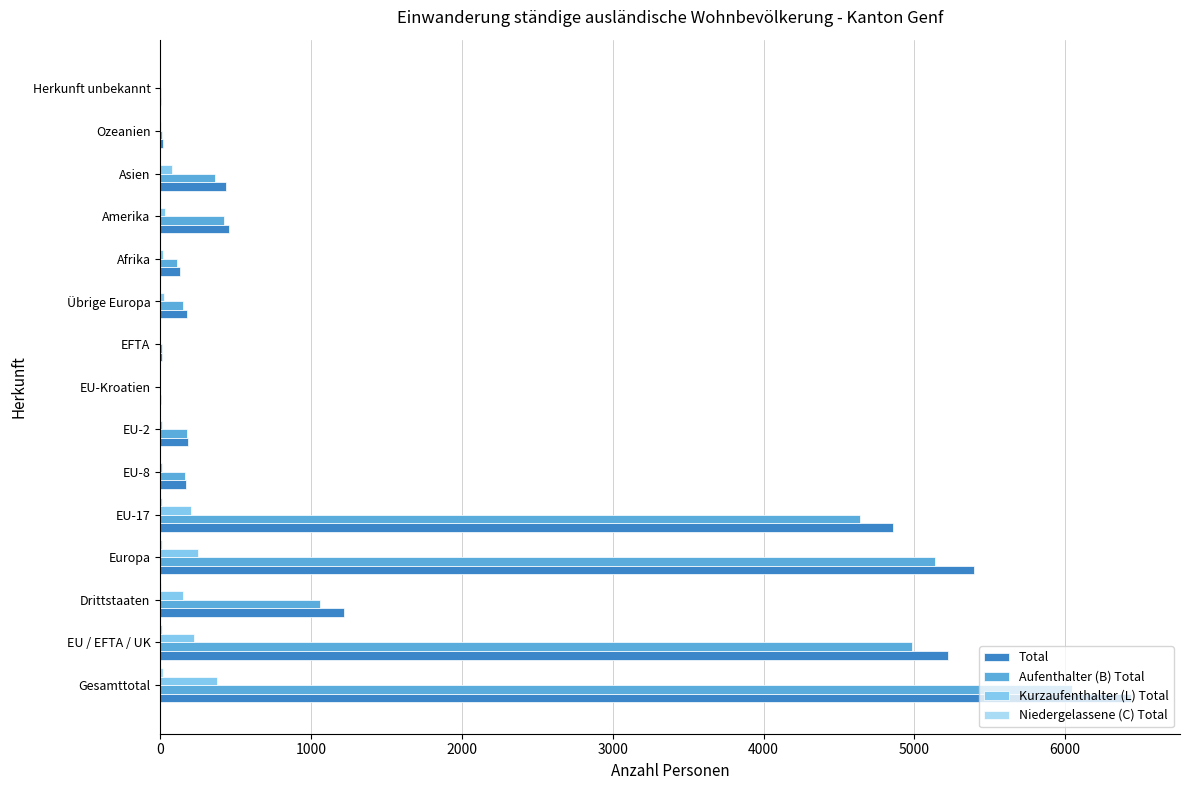

What is the greatest value displayed?

6439